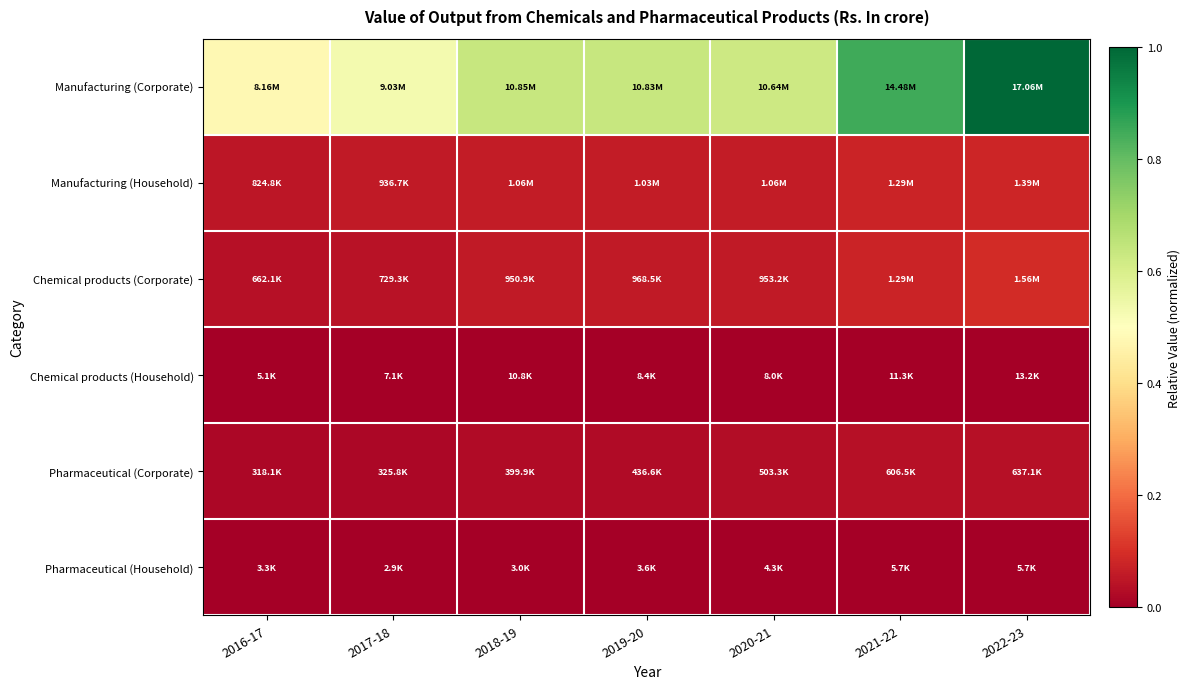

Between 2016-17 and 2020-21, which is larger?

2020-21